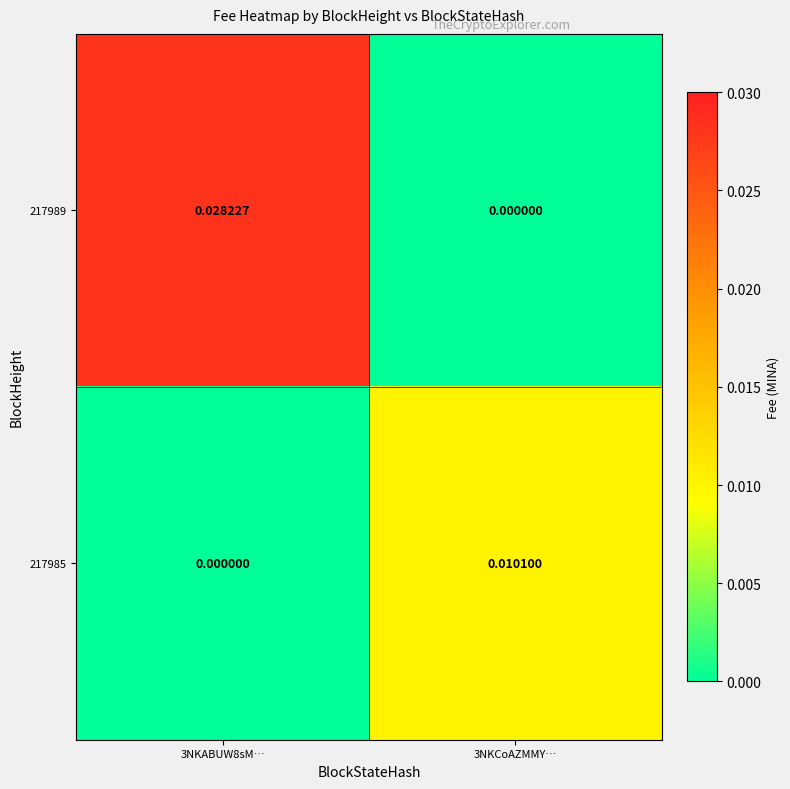

At which category is the sum across all series the highest?

3NKABUW8sM…